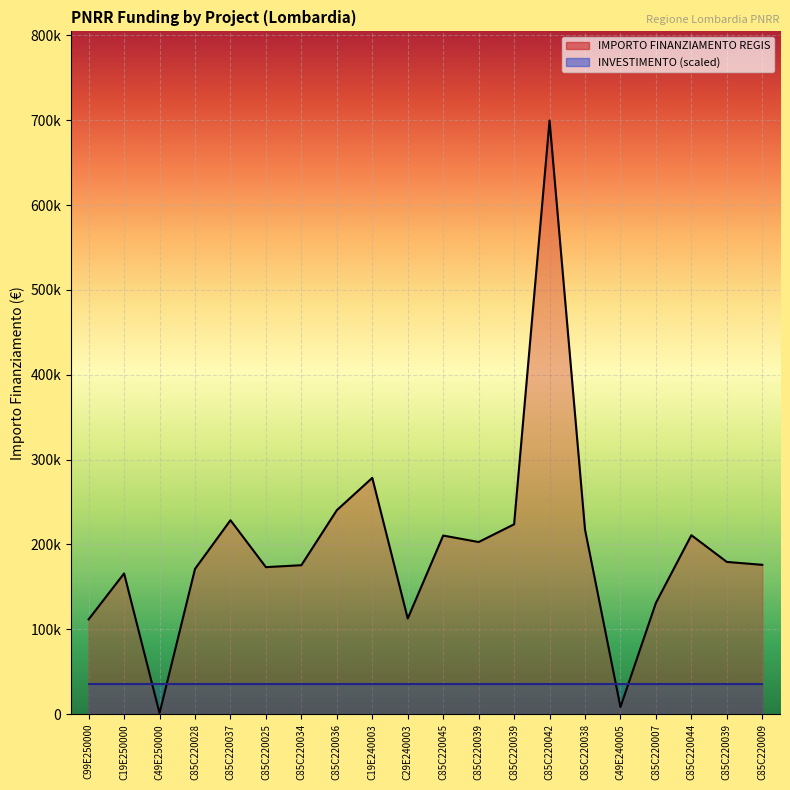

How many times do IMPORTO FINANZIAMENTO REGIS and INVESTIMENTO cross each other?

4